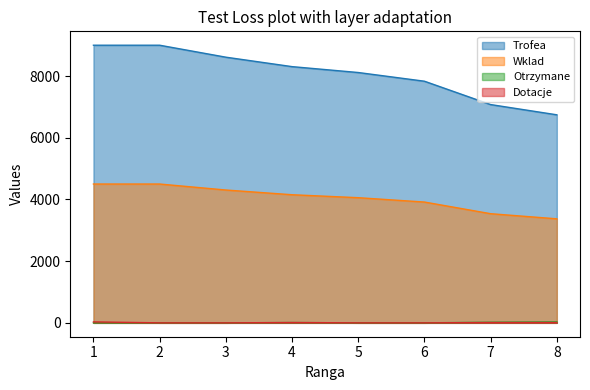

What is the average value of the Otrzymane series?

8